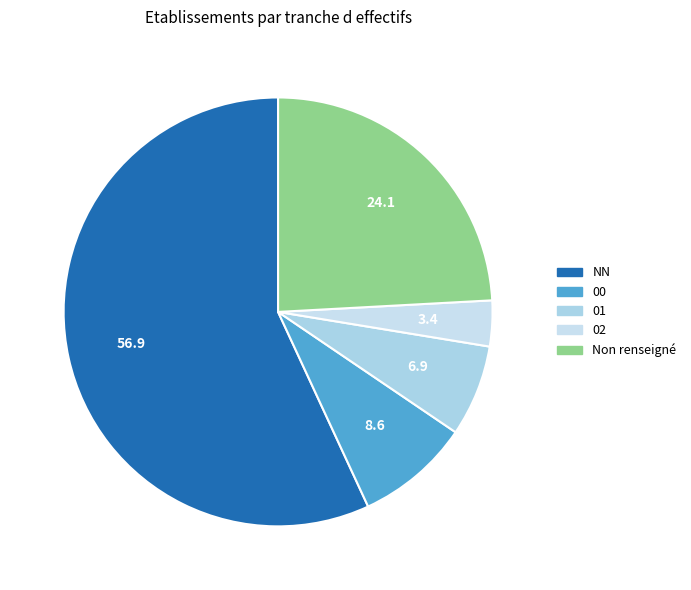

Count the number of slices in the pie.

5